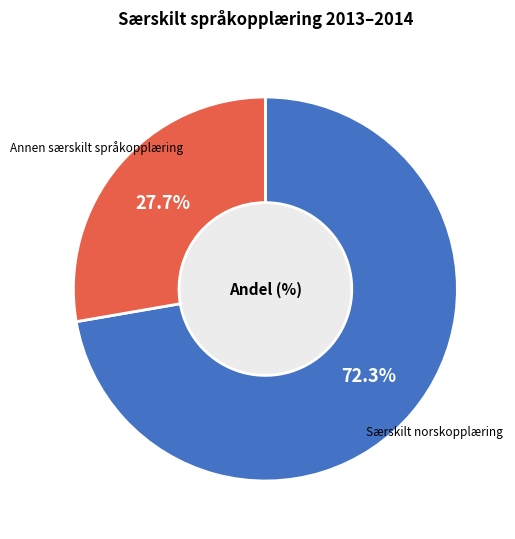

How many slices are in this pie chart?

2